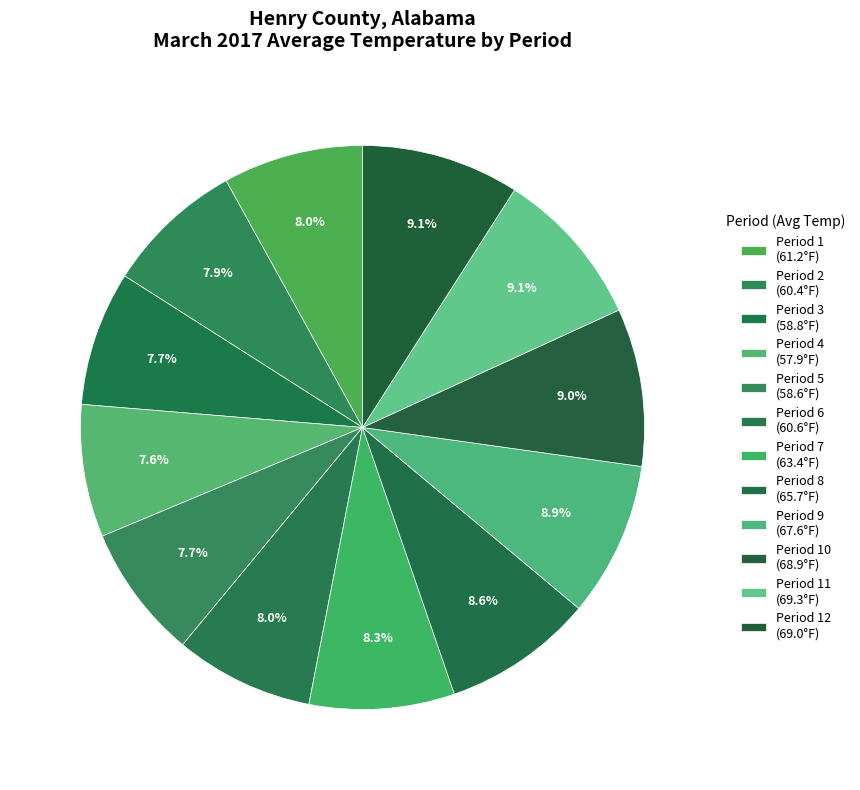

How many slices are in this pie chart?

12